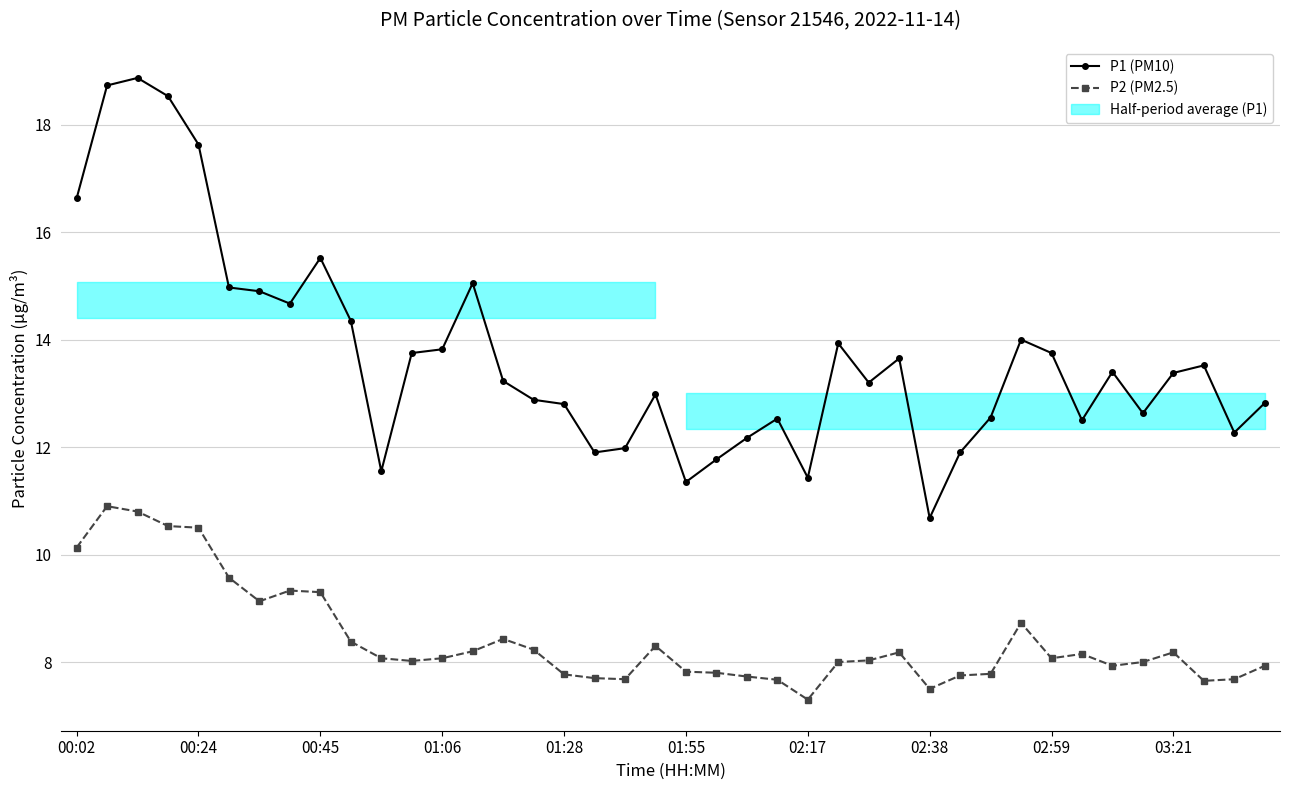

Read the P1 (PM10) value at 34.

13.4